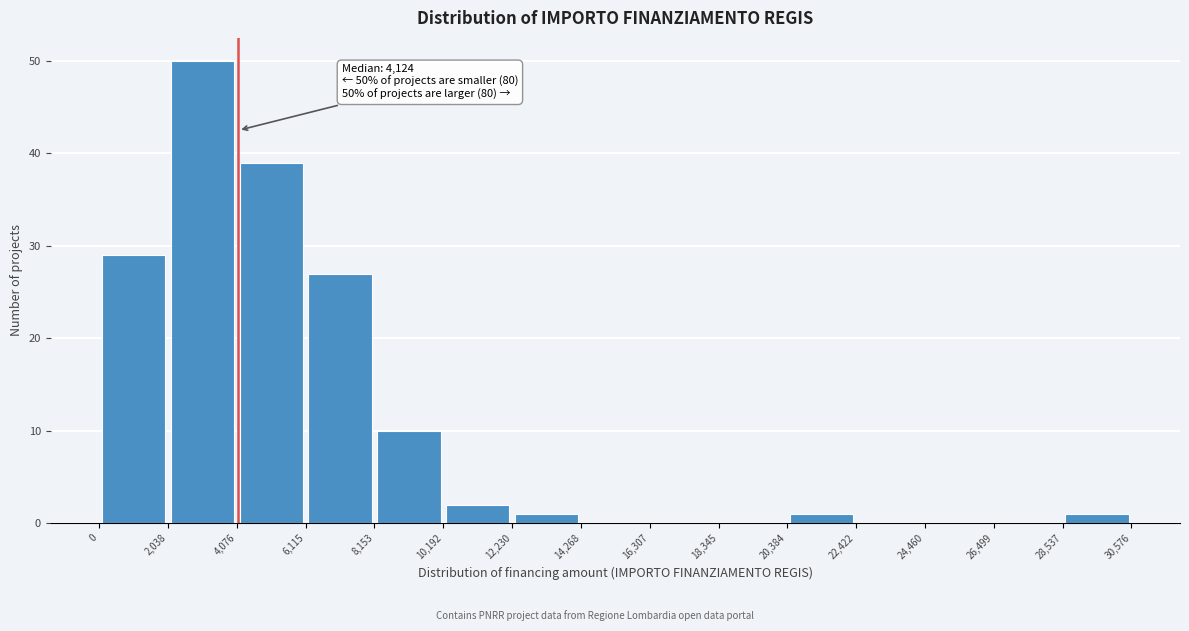

Over which range of the x-axis is the bar tallest?

2,038 to 4,076